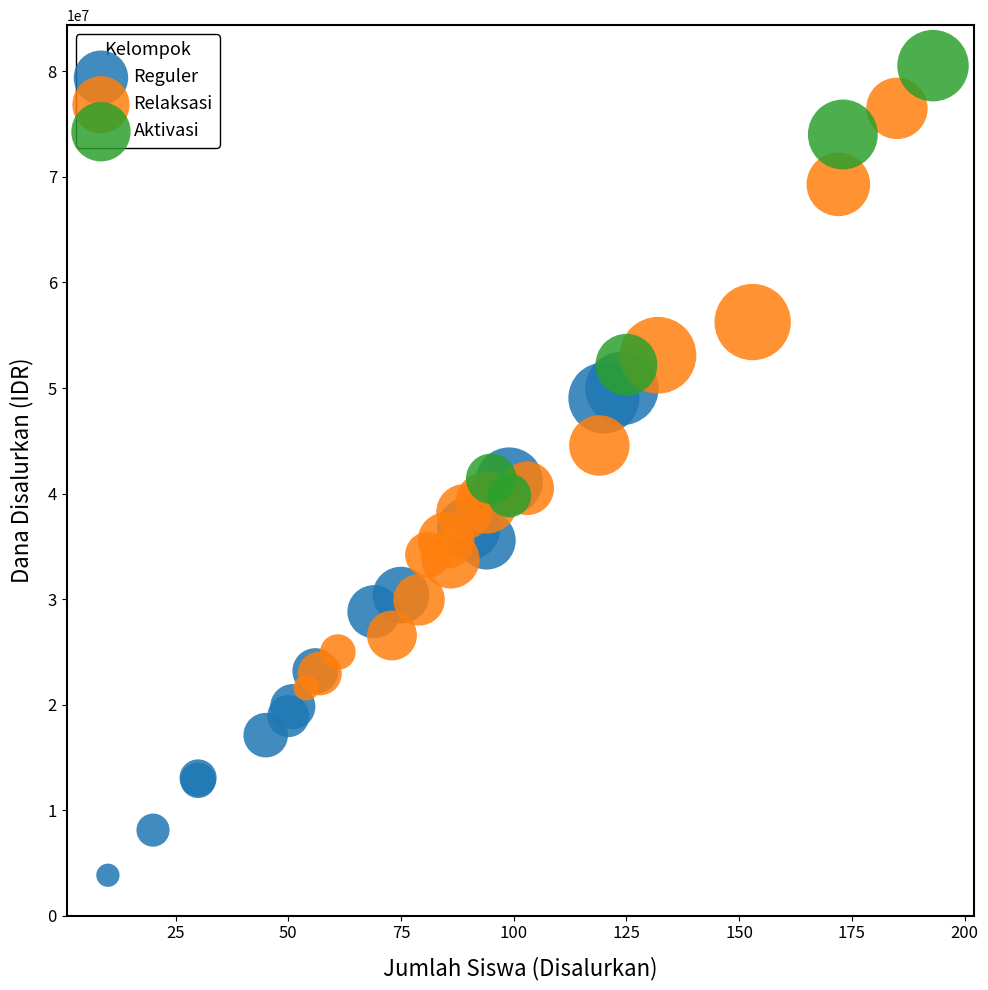

Which series reaches the maximum Y coordinate?

Aktivasi